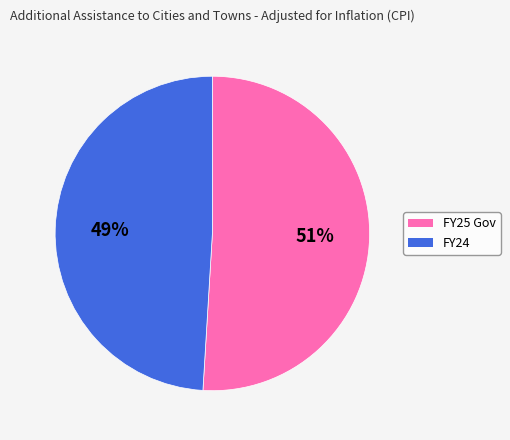

What is the ratio of the value at FY24 to the value at FY25 Gov?

1.0